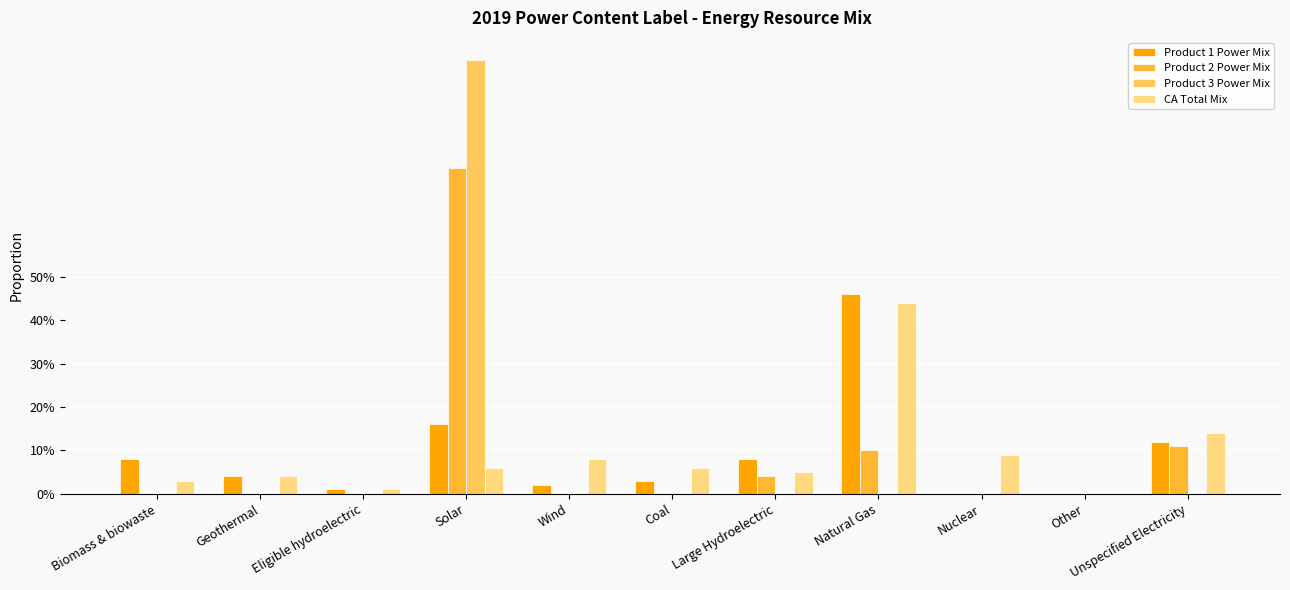

What is the label of the 9th bar from the left?

Nuclear